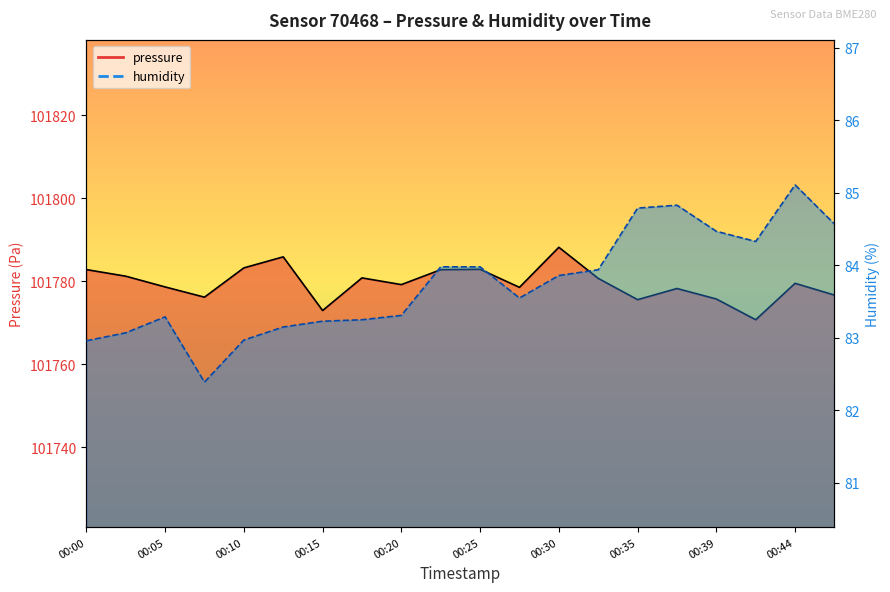

The value of humidity at 00:30 is 83.9. True or false?

True